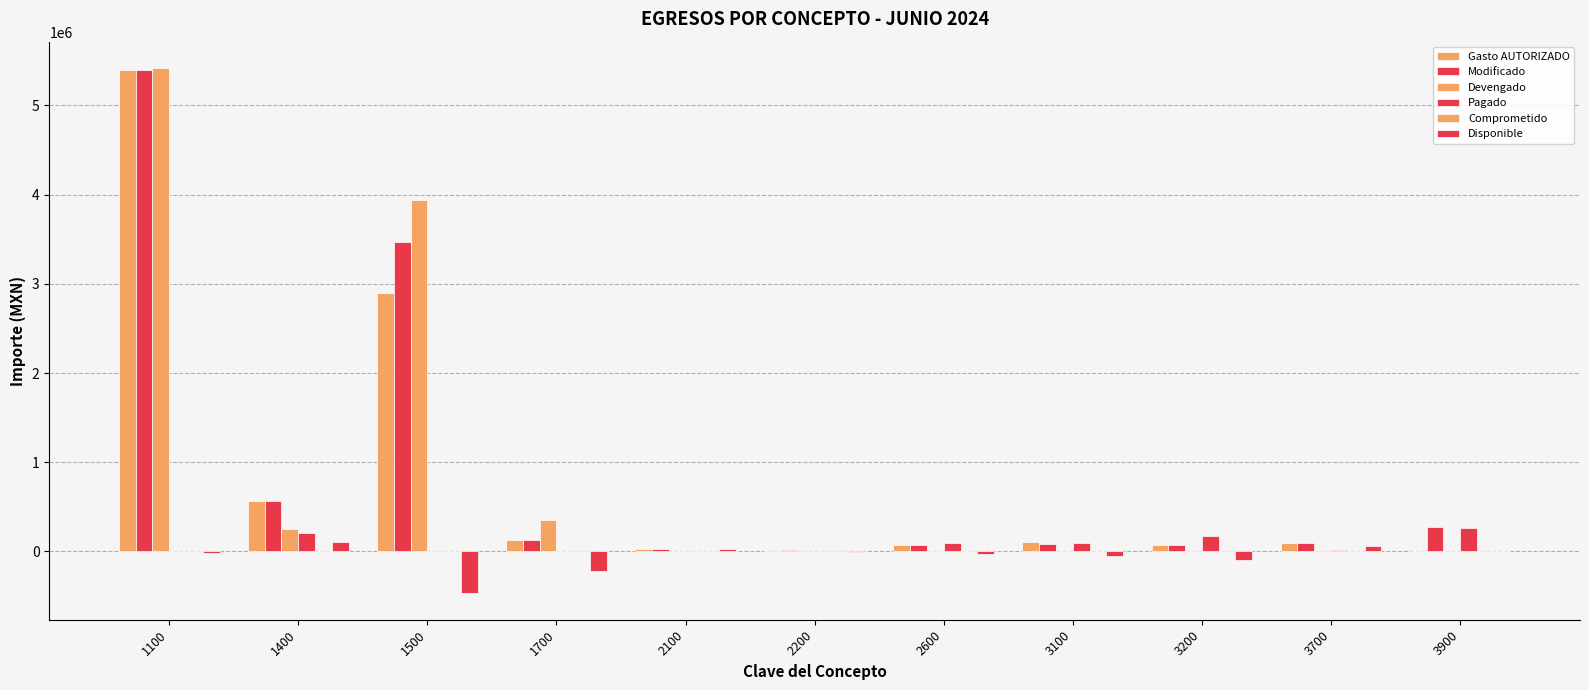

How many distinct data groups are displayed?

6